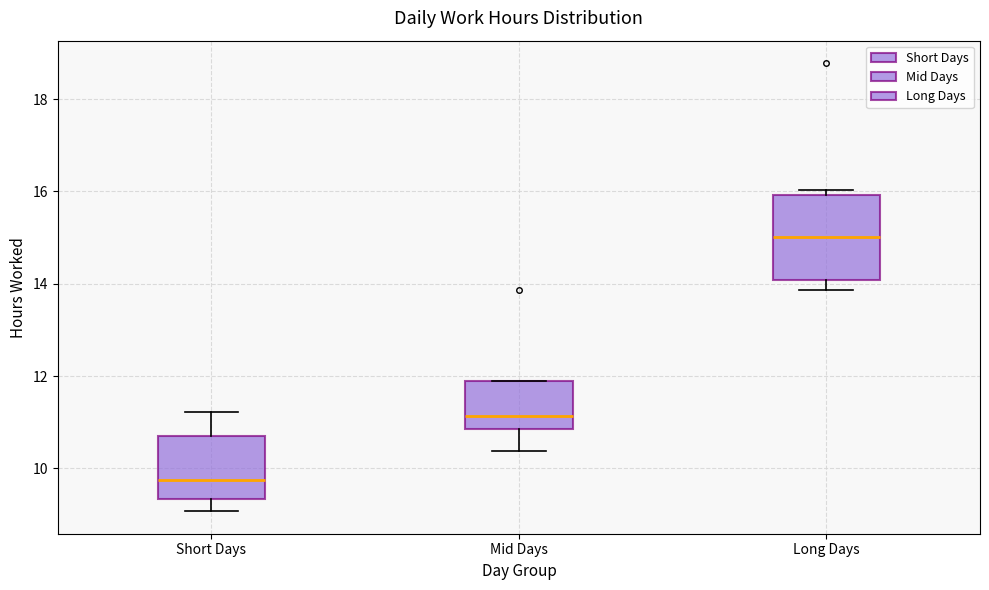

Where does the lower whisker of the box for Mid Days end on the y-axis? The values are not printed on the chart, so give them approximately, as read against the axis.

10.4